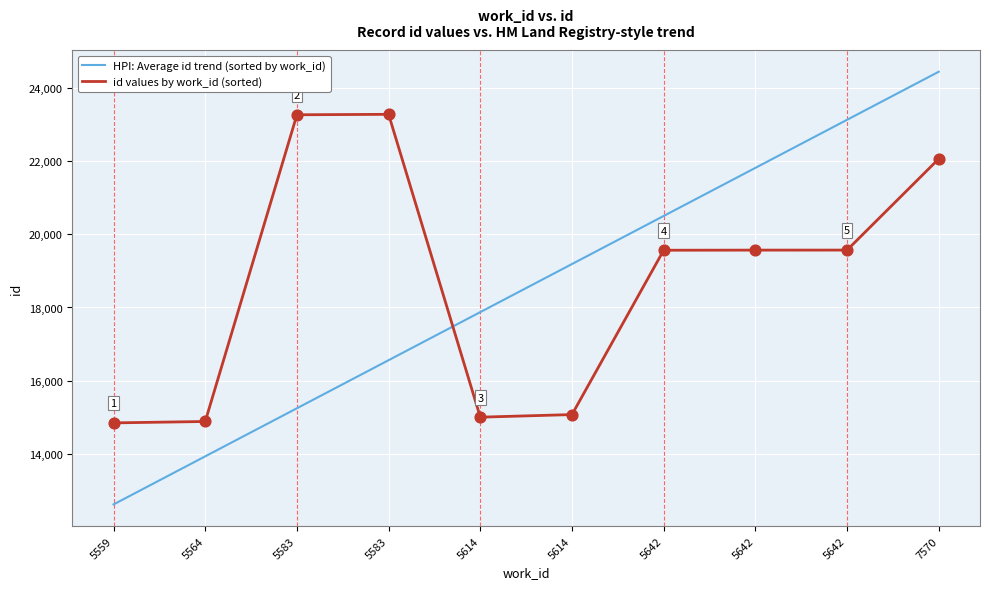

How many lines are shown in the chart?

2